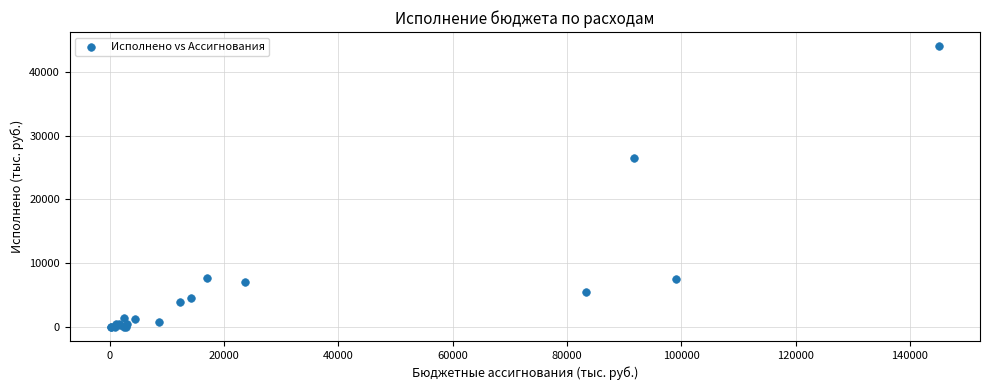

What Y value in the scatter plot is closest to 22007?

26512.3